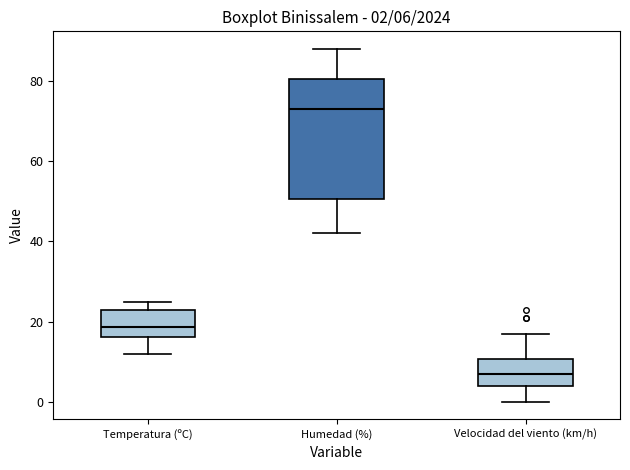

Which box's median line is the lowest?

Velocidad del viento (km/h)